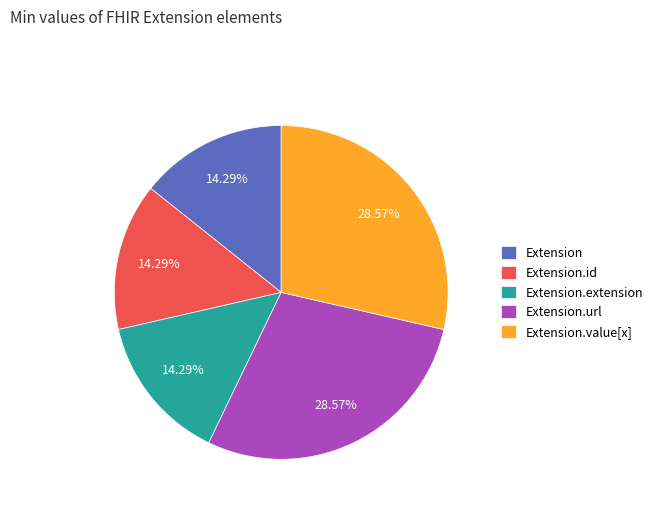

How much of the chart is everything except Extension?

85.7%